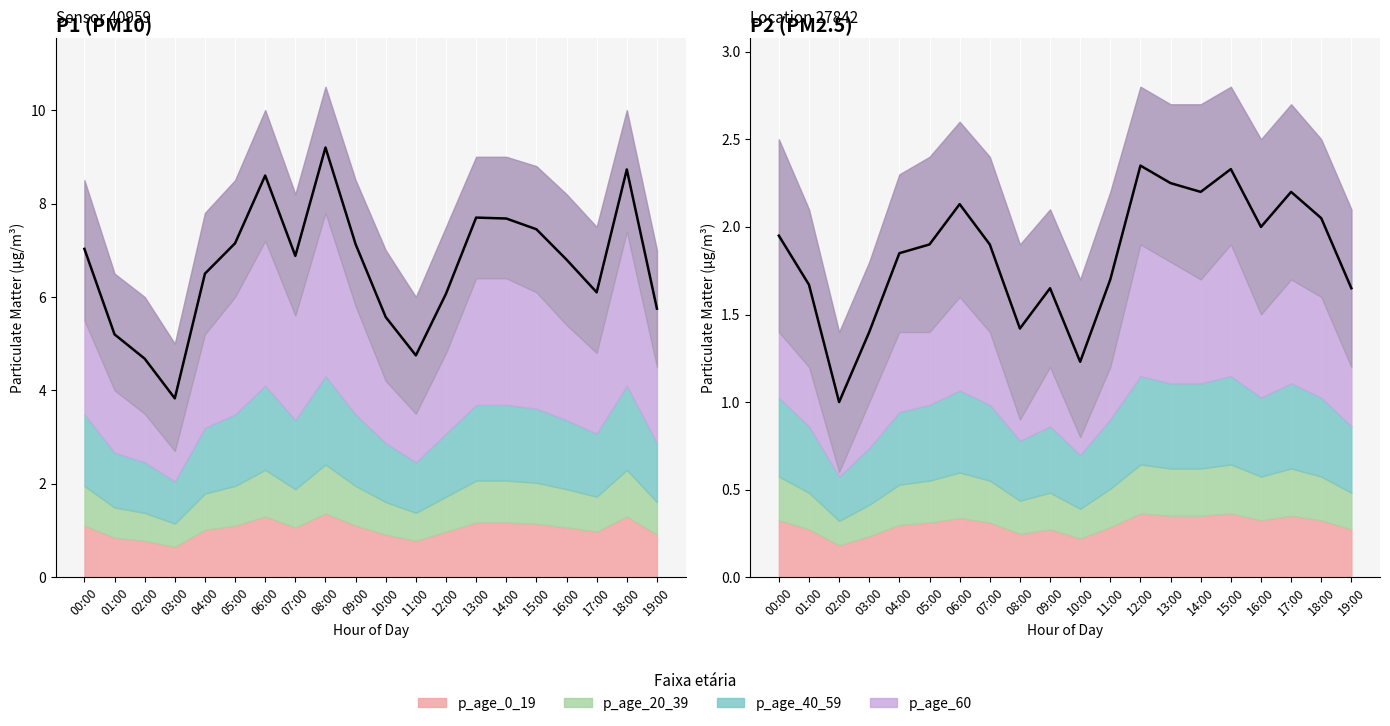

At which label does P2 reach its minimum?

02:00